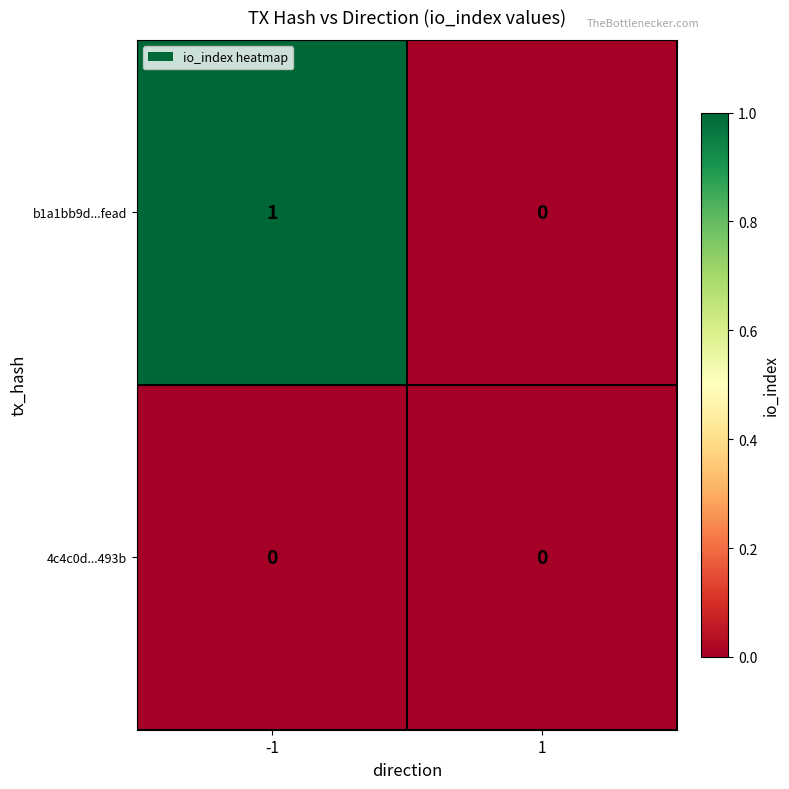

What is the maximum value shown in the chart?

1